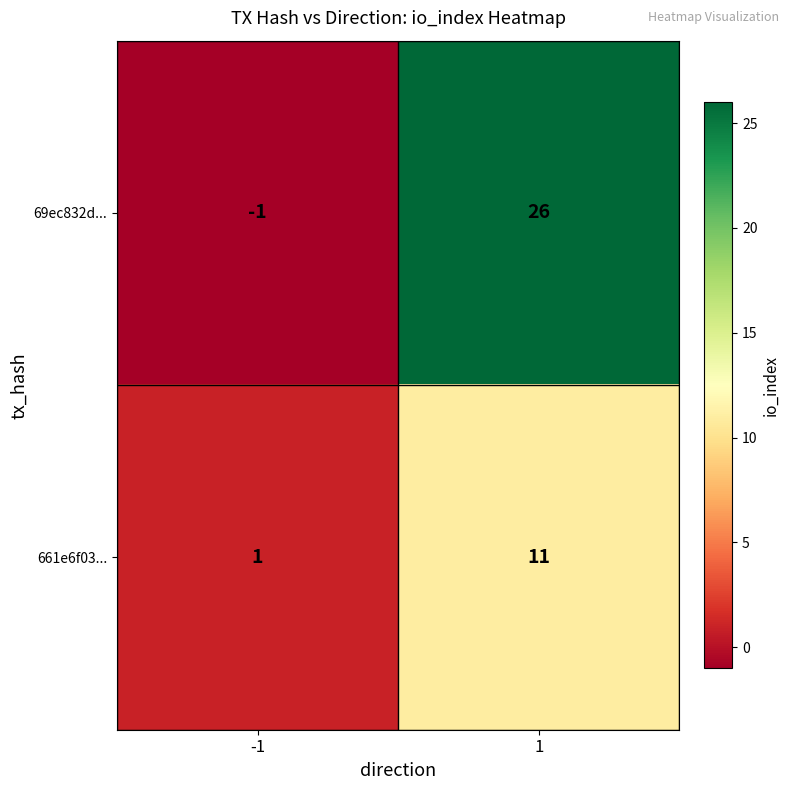

Reading left to right, what are all the values shown in this chart?

69ec832d...: -1=-1	1=26
661e6f03...: -1=1	1=11